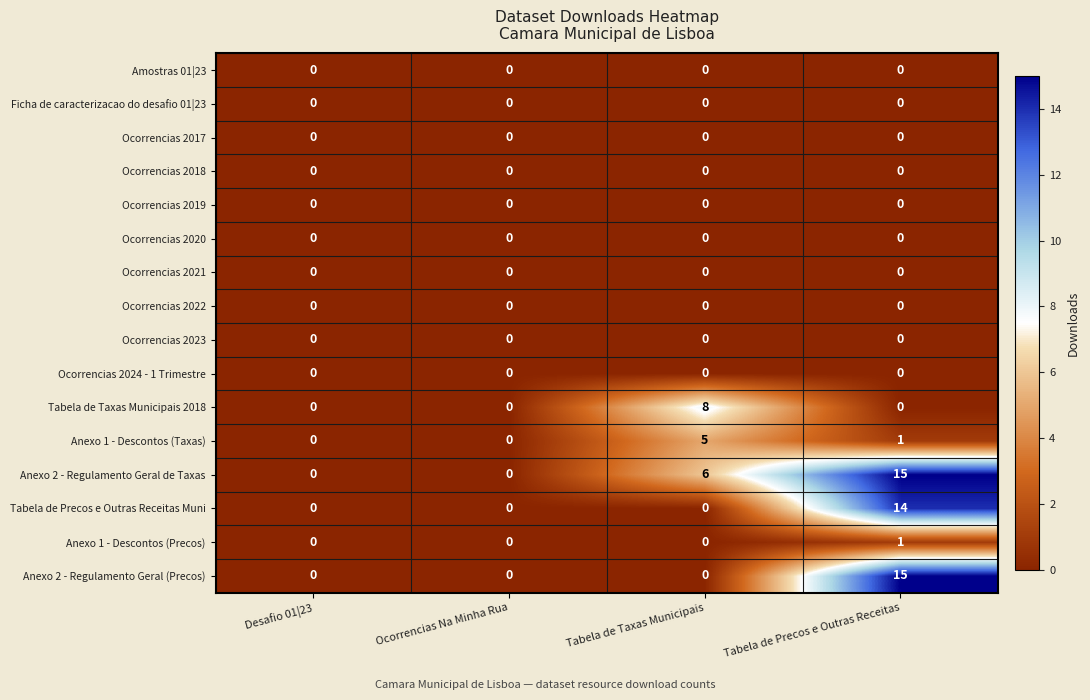

The Anexo 2 - Regulamento Geral (Precos) series shows 15 at Tabela de Precos e Outras Receitas. True or false?

True